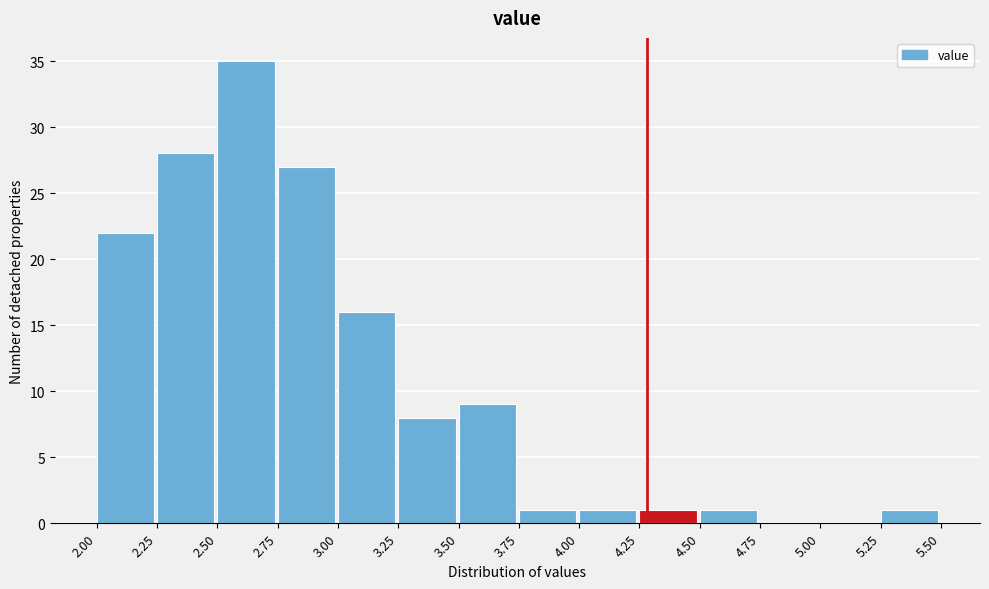

Over which range of the x-axis is the bar tallest?

2.50 to 2.75